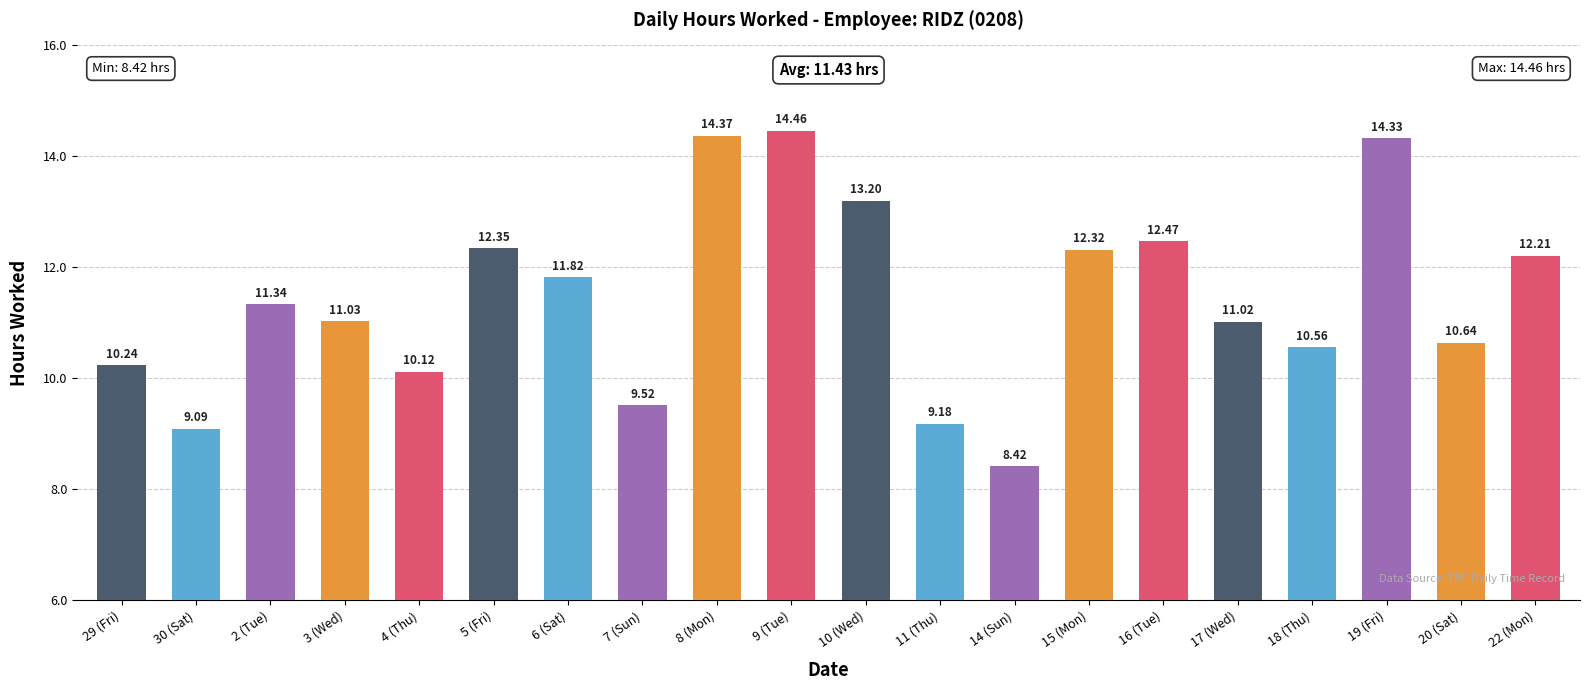

Count the number of data series in this chart.

1